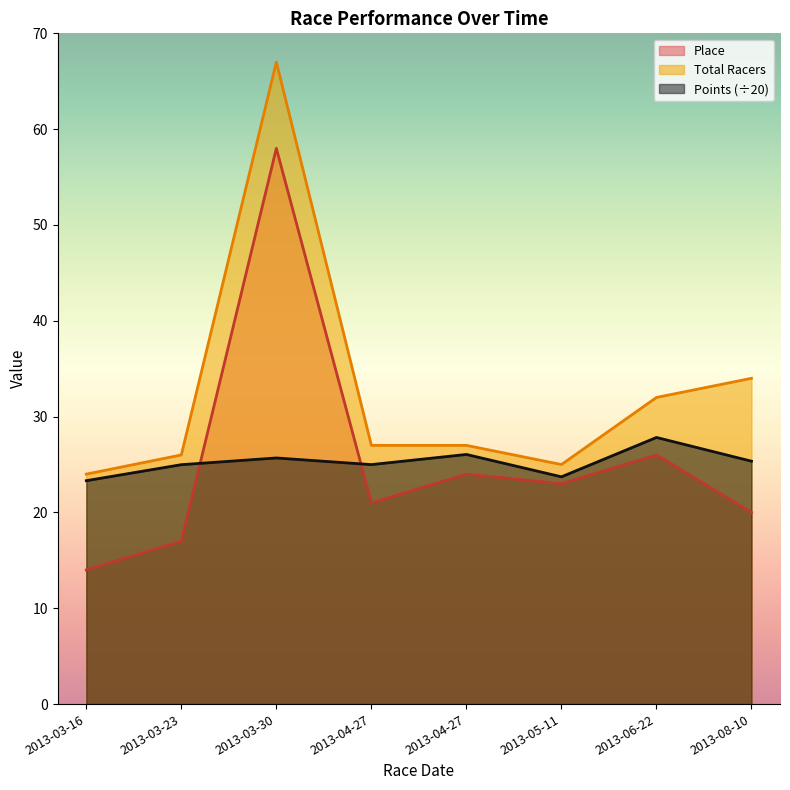

What is the label of the 4th point from the right?

2013-04-27